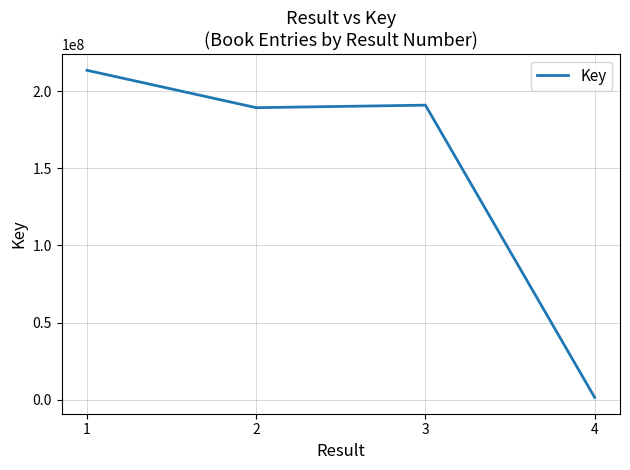

What is the ratio of the value at 3 to the value at 2?

1.0